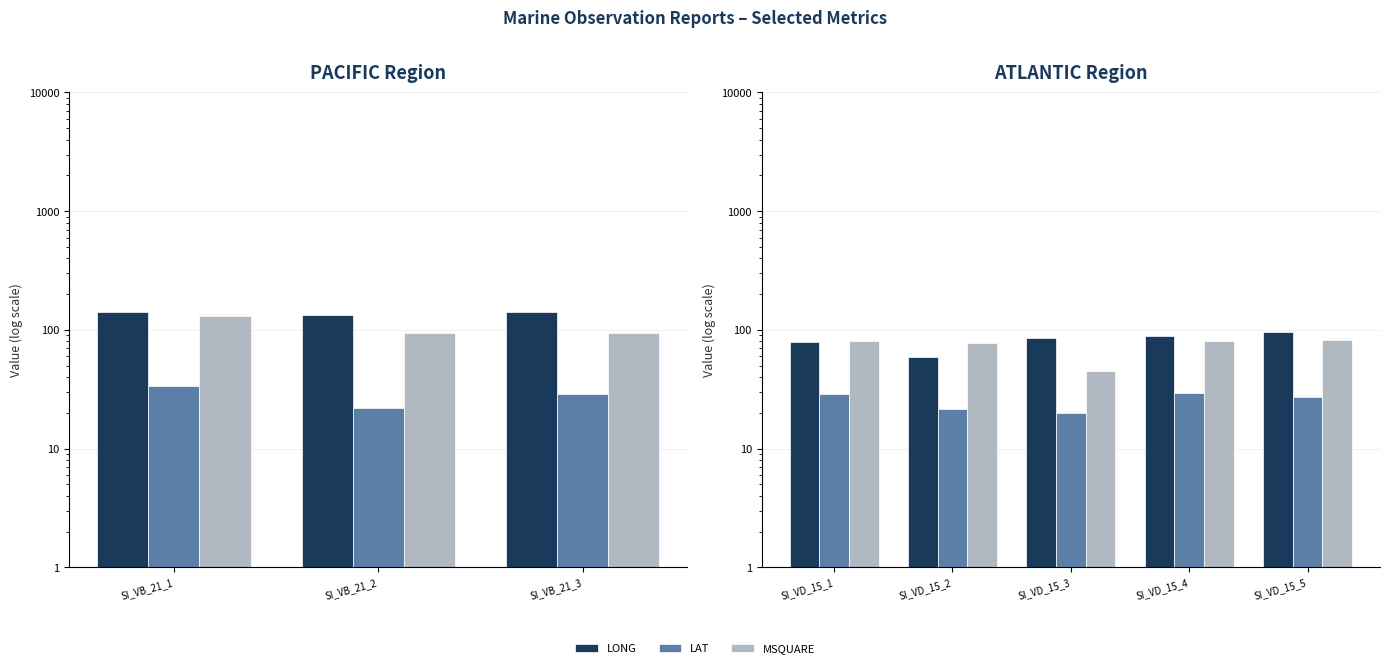

What position from the left is SI_VB_21_3?

3